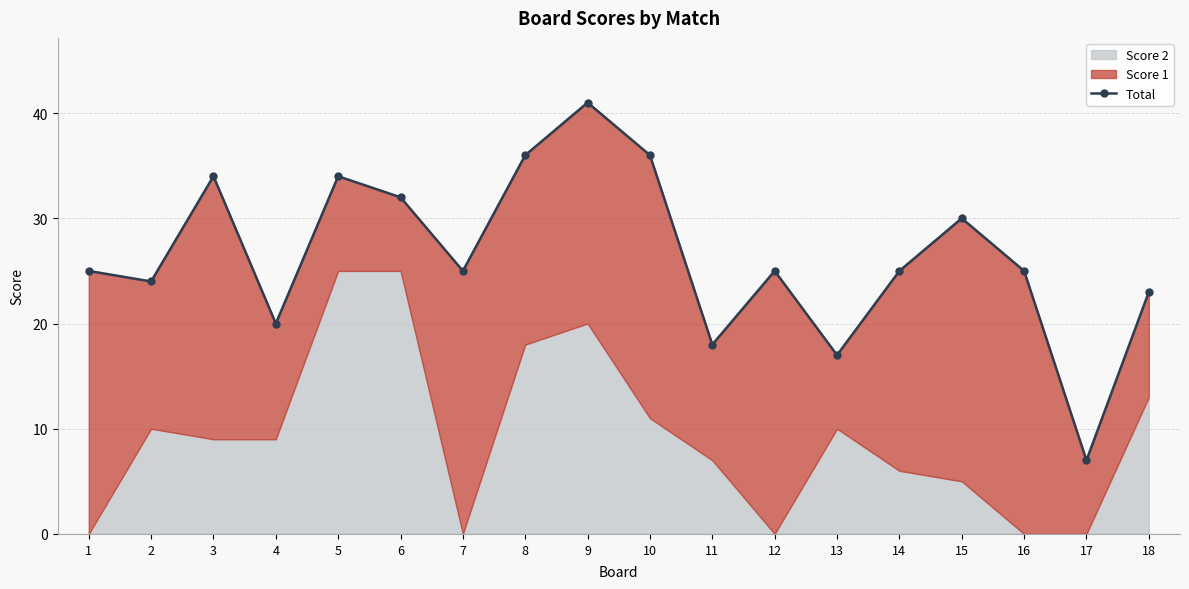

List the labels in order of value, largest first.

9, 8, 10, 3, 5, 6, 15, 1, 7, 12, 14, 16, 2, 18, 4, 11, 13, 17